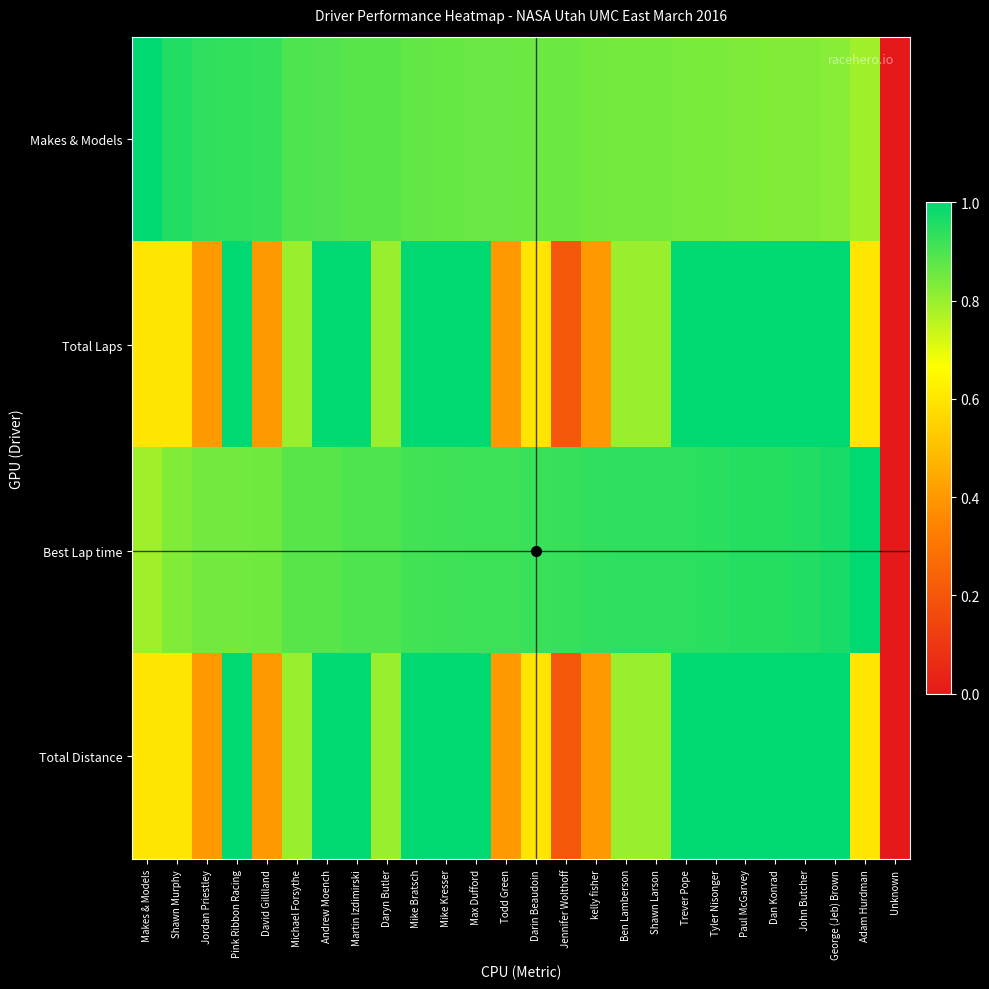

Reading right to left, what are all the values shown in this chart?

Makes & Models: Unknown=0.0	Adam Hurdman=0.8	George (Jeb) Brown=0.8	John Butcher=0.8	Dan Konrad=0.8	Paul McGarvey=0.8	Tyler Nisonger=0.8	Trever Pope=0.8	Shawn Larson=0.8	Ben Lamberson=0.8	kelly fisher=0.8	Jennifer Wolthoff=0.9	Darin Beaudoin=0.9	Todd Green=0.9	Max Dufford=0.9	Mike Kresser=0.9	Mike Bratsch=0.9	Daryn Butler=0.9	Martin Izdimirski=0.9	Andrew Moench=0.9	Michael Forsythe=0.9	David Gilliland=0.9	Pink Ribbon Racing=0.9	Jordan Priestley=0.9	Shawn Murphy=1.0	Makes & Models=1.0
Total Laps: Unknown=0.0	Adam Hurdman=0.6	George (Jeb) Brown=1.0	John Butcher=1.0	Dan Konrad=1.0	Paul McGarvey=1.0	Tyler Nisonger=1.0	Trever Pope=1.0	Shawn Larson=0.8	Ben Lamberson=0.8	kelly fisher=0.4	Jennifer Wolthoff=0.2	Darin Beaudoin=0.6	Todd Green=0.4	Max Dufford=1.0	Mike Kresser=1.0	Mike Bratsch=1.0	Daryn Butler=0.8	Martin Izdimirski=1.0	Andrew Moench=1.0	Michael Forsythe=0.8	David Gilliland=0.4	Pink Ribbon Racing=1.0	Jordan Priestley=0.4	Shawn Murphy=0.6	Makes & Models=0.6
Best Lap time: Unknown=0.0	Adam Hurdman=1.0	George (Jeb) Brown=1.0	John Butcher=1.0	Dan Konrad=1.0	Paul McGarvey=1.0	Tyler Nisonger=0.9	Trever Pope=0.9	Shawn Larson=0.9	Ben Lamberson=0.9	kelly fisher=0.9	Jennifer Wolthoff=0.9	Darin Beaudoin=0.9	Todd Green=0.9	Max Dufford=0.9	Mike Kresser=0.9	Mike Bratsch=0.9	Daryn Butler=0.9	Martin Izdimirski=0.9	Andrew Moench=0.9	Michael Forsythe=0.9	David Gilliland=0.9	Pink Ribbon Racing=0.8	Jordan Priestley=0.8	Shawn Murphy=0.8	Makes & Models=0.8
Total Distance: Unknown=0.0	Adam Hurdman=0.6	George (Jeb) Brown=1.0	John Butcher=1.0	Dan Konrad=1.0	Paul McGarvey=1.0	Tyler Nisonger=1.0	Trever Pope=1.0	Shawn Larson=0.8	Ben Lamberson=0.8	kelly fisher=0.4	Jennifer Wolthoff=0.2	Darin Beaudoin=0.6	Todd Green=0.4	Max Dufford=1.0	Mike Kresser=1.0	Mike Bratsch=1.0	Daryn Butler=0.8	Martin Izdimirski=1.0	Andrew Moench=1.0	Michael Forsythe=0.8	David Gilliland=0.4	Pink Ribbon Racing=1.0	Jordan Priestley=0.4	Shawn Murphy=0.6	Makes & Models=0.6